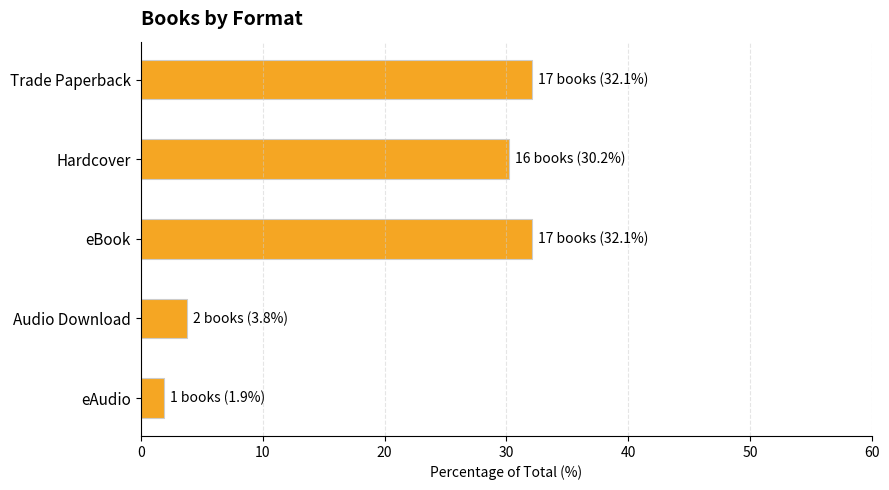

What is the change in value from eBook to Audio Download?

-28.3